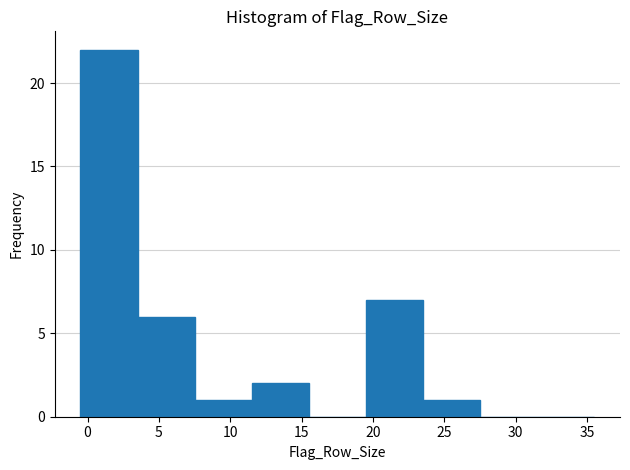

Reading left to right, transcribe this chart: for each bar, give the range it covers on the x-axis and its height. The values are not printed on the chart, so give them approximately, as read against the axis.

-0.5 to 3.5: 22
3.5 to 7.5: 6
7.5 to 11.5: 1
11.5 to 15.5: 2
15.5 to 19.5: 0
19.5 to 23.5: 7
23.5 to 27.5: 1
27.5 to 31.5: 0
31.5 to 35.5: 0